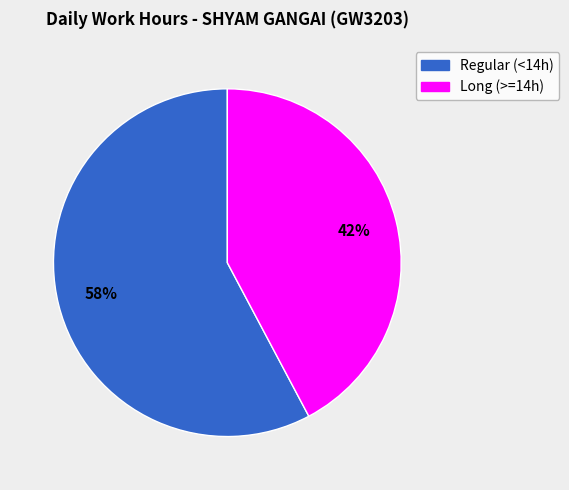

How many slices are in this pie chart?

2